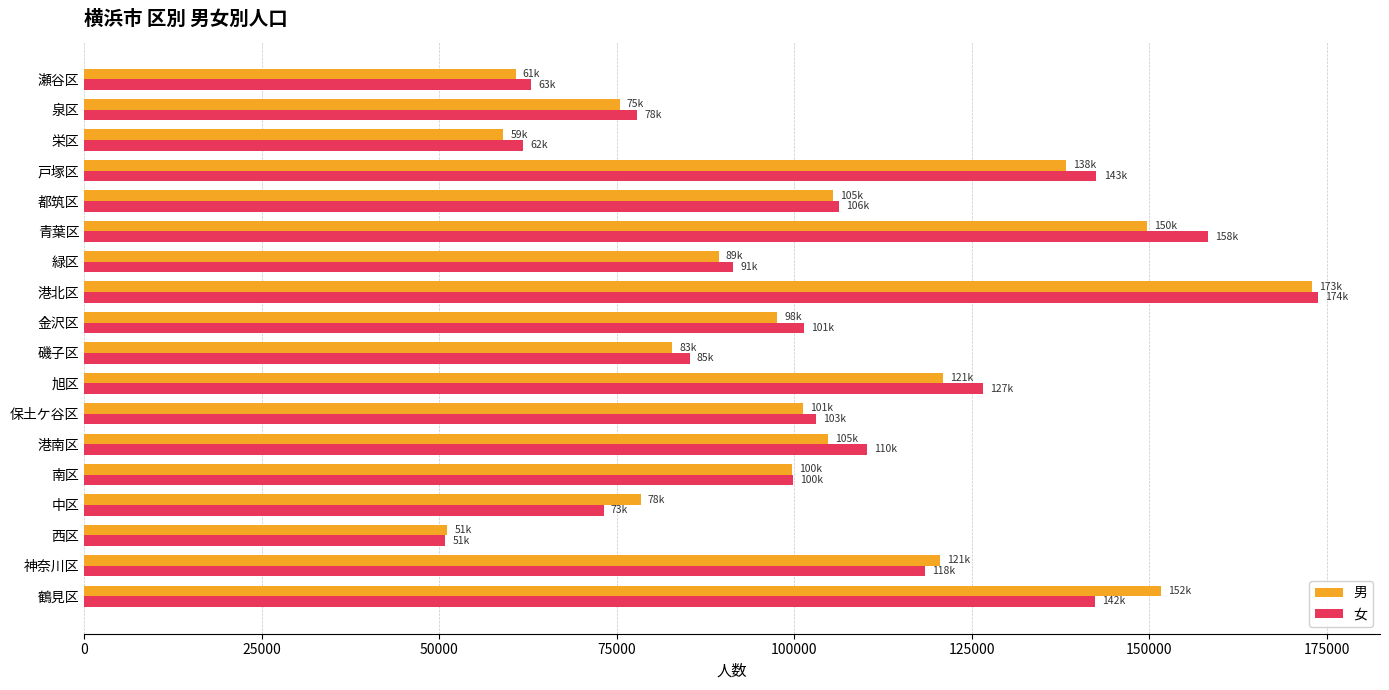

What is the average value of the 女 series?

104774